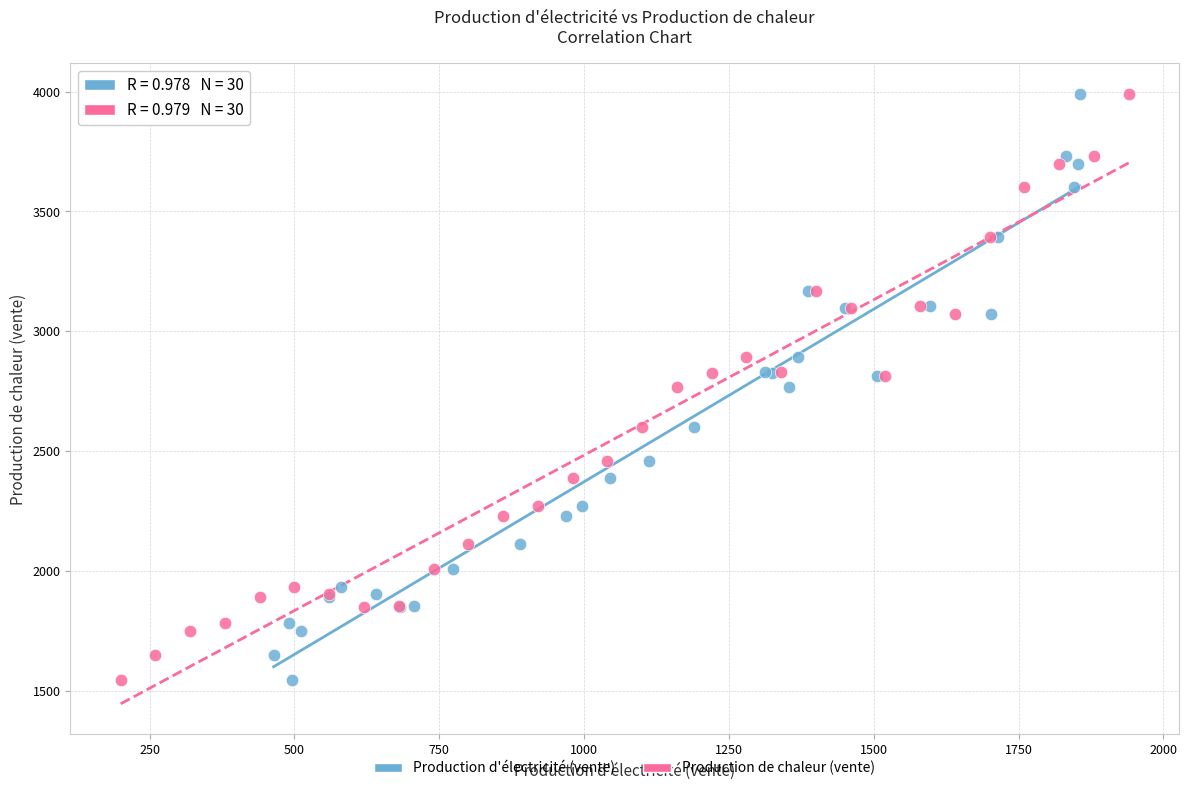

What are all the series names shown in the legend?

Production d'électricité (vente), Production de chaleur (vente)